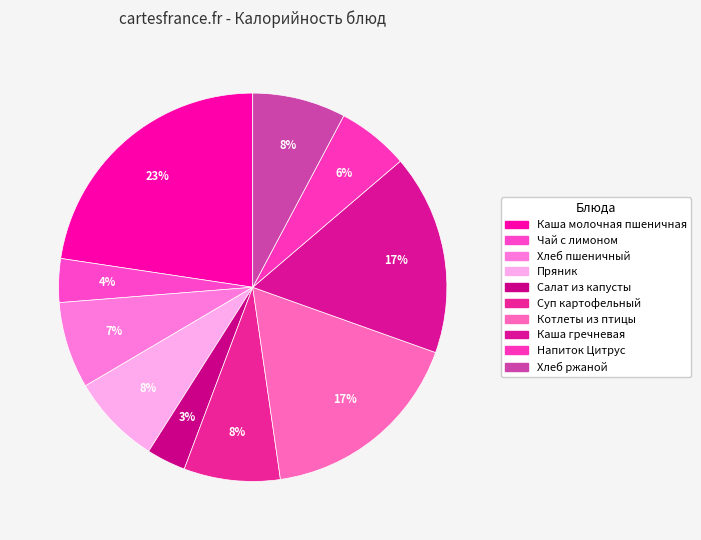

To the nearest percent, what percentage of the pie is Хлеб пшеничный?

7%